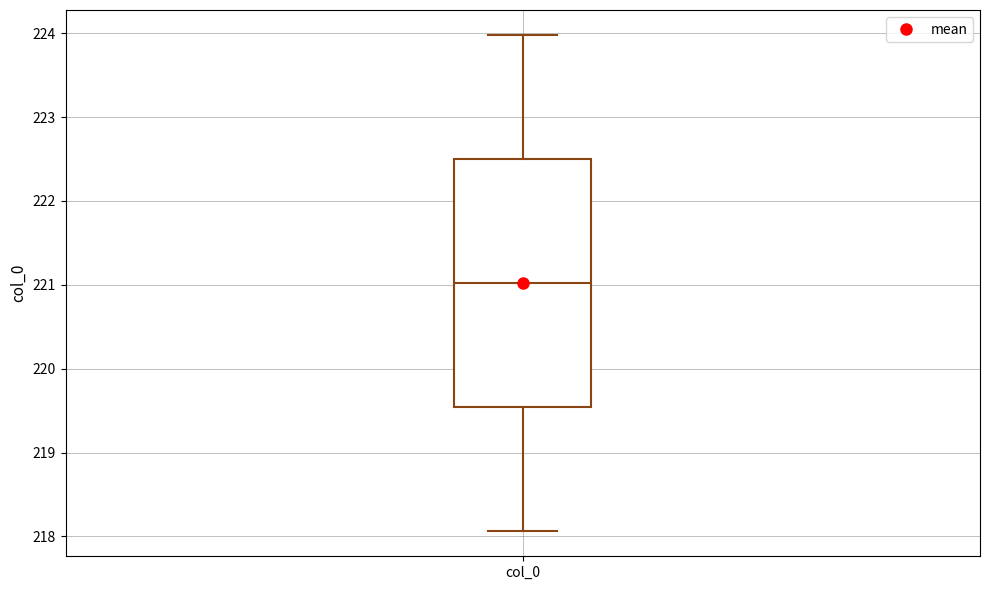

Where does the lower whisker of the box for col_0 end on the y-axis? The values are not printed on the chart, so give them approximately, as read against the axis.

218.1